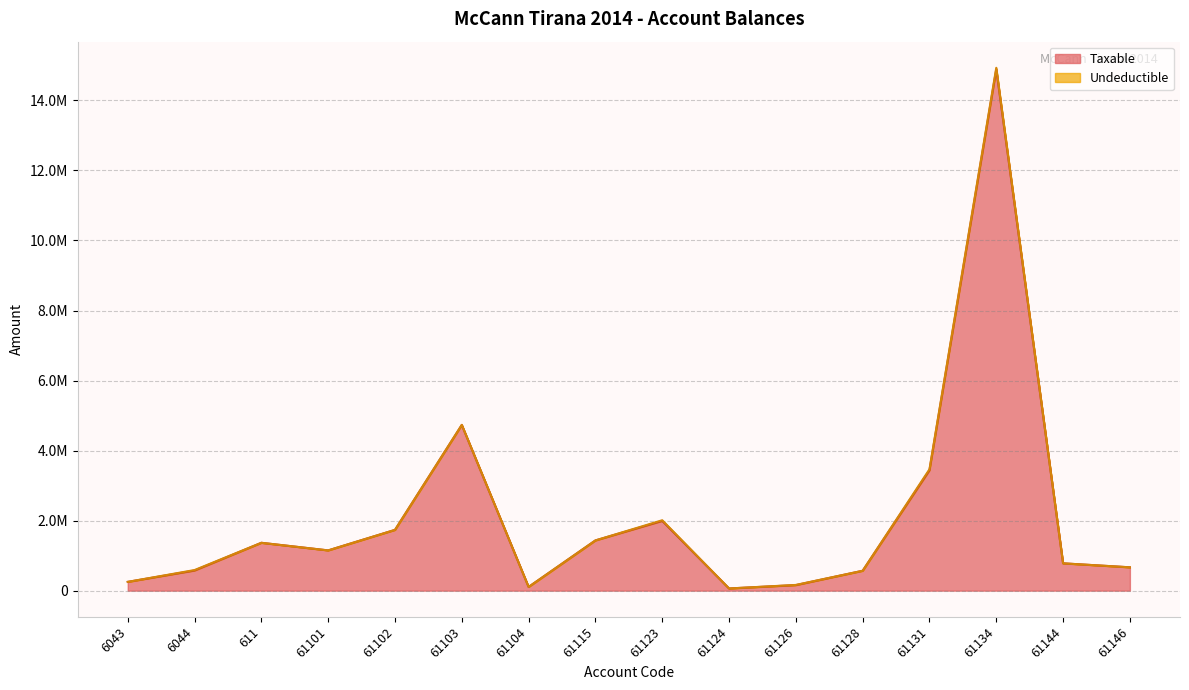

How many interior local valleys (lower than both neighbors) does the data have?

3